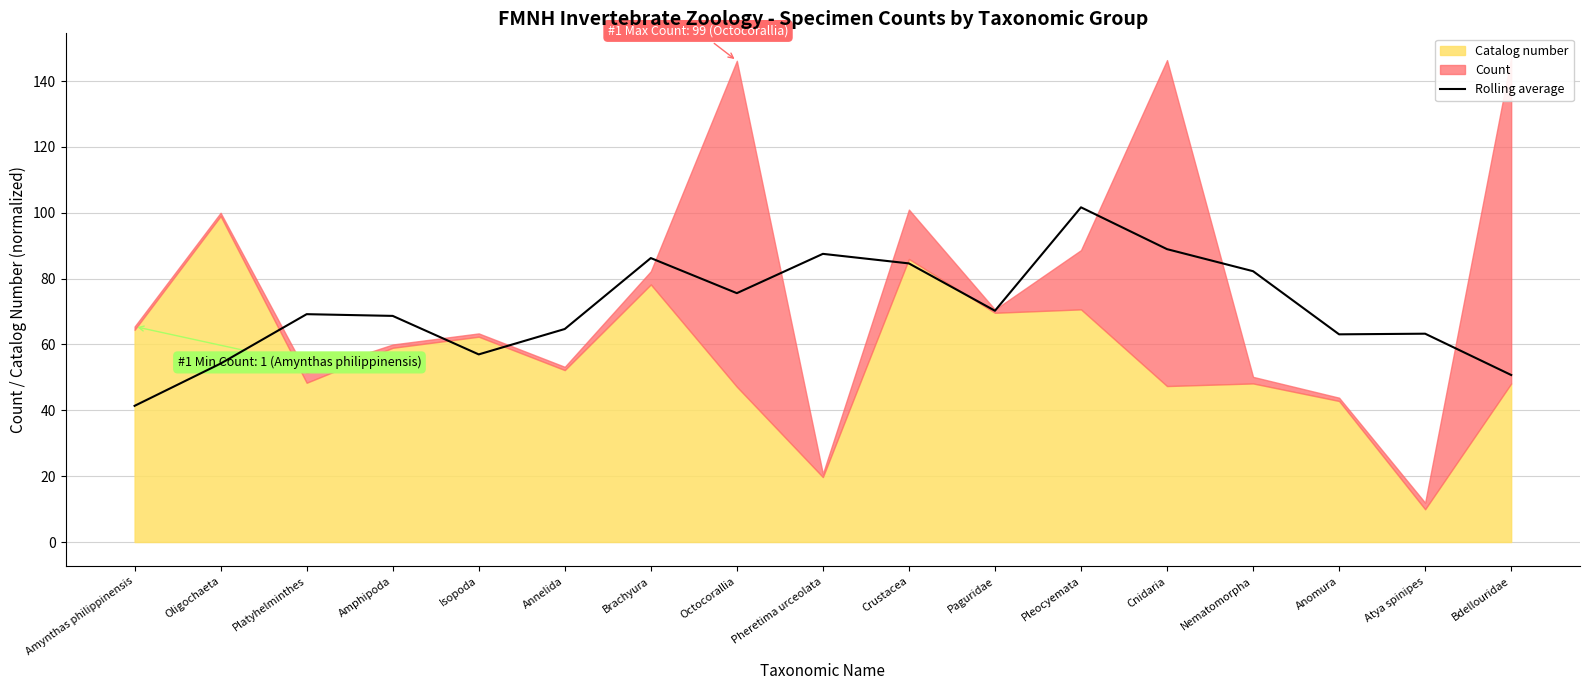

Which category has the lowest value in the Rolling average series?

Amynthas philippinensis